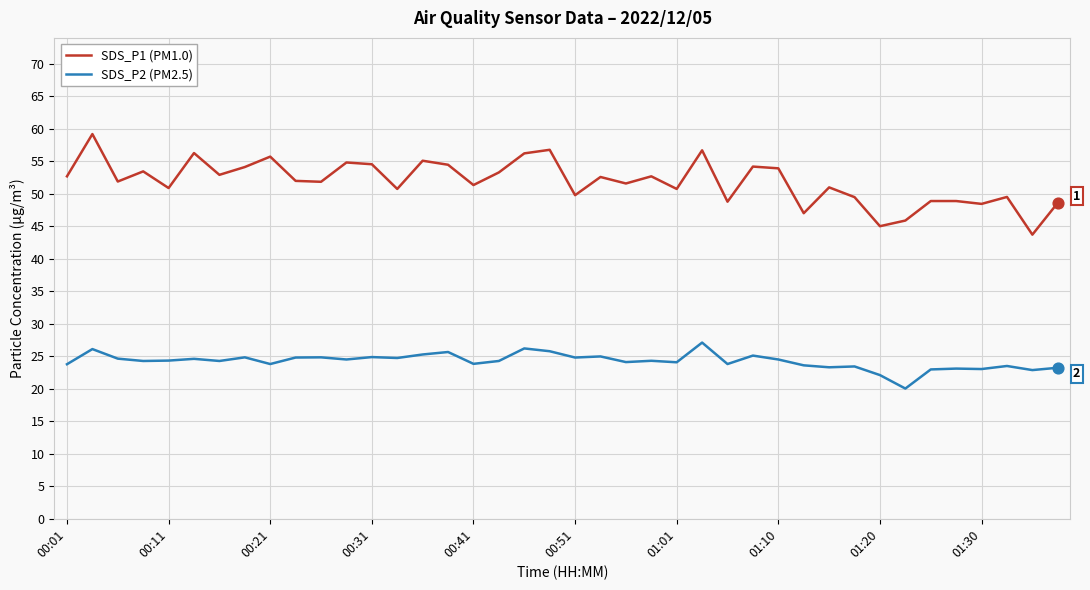

Which series has the widest spread of values?

SDS_P1 (PM1.0)